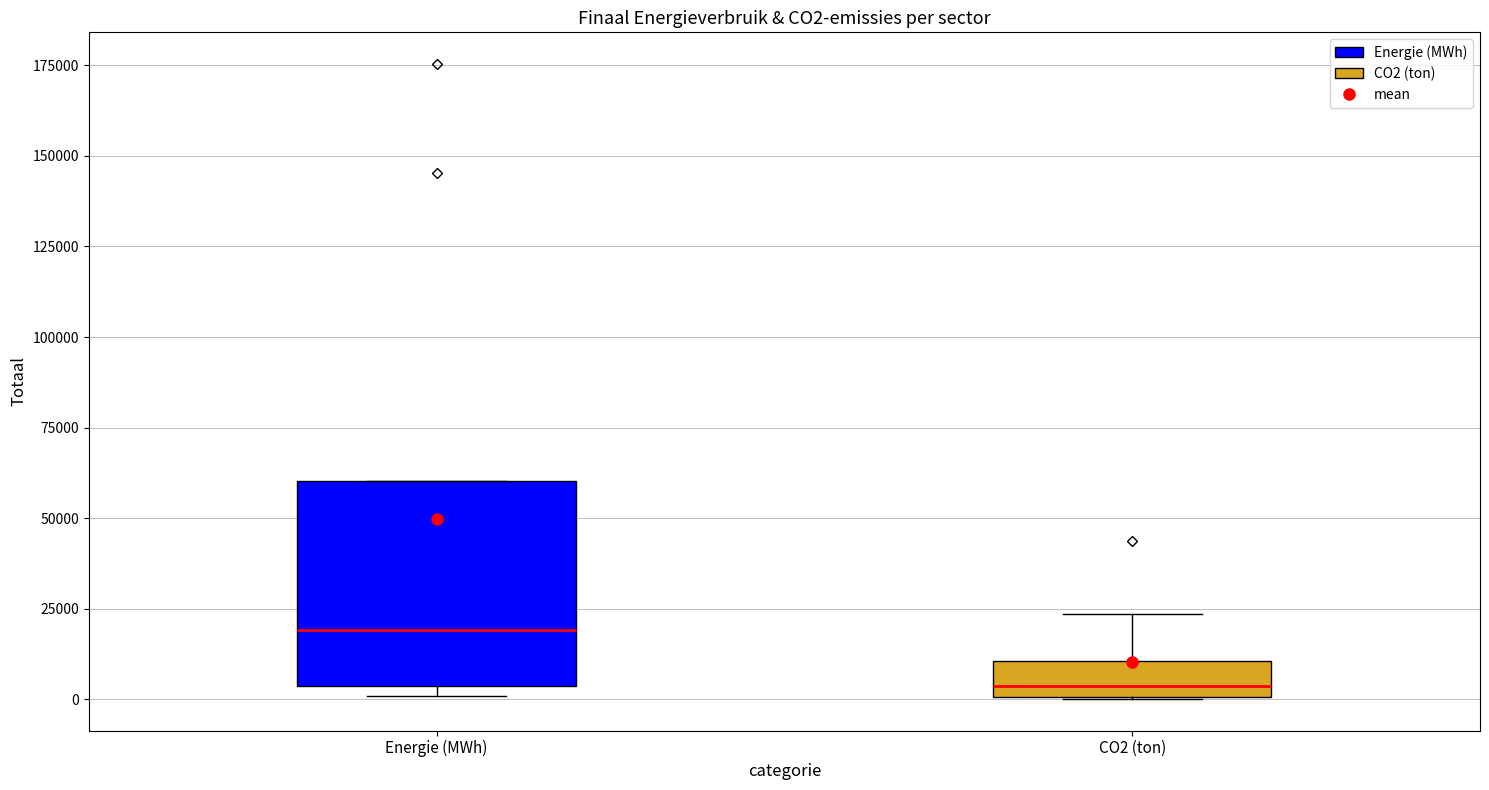

Reading left to right, read every box against the y-axis: the position of its median line, the range the box covers, and the ends of its whiskers. The values are not printed on the chart, so give them approximately, as read against the axis.

Energie (MWh): median 20000, box 5000 to 60000, whiskers 0 to 60000
CO2 (ton): median 5000, box 0 to 10000, whiskers 0 to 25000